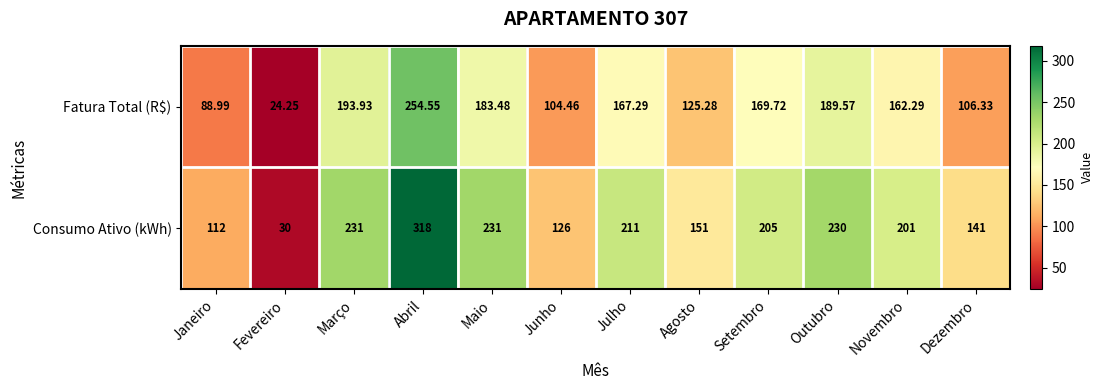

Rank the series by their average value, from lowest to highest.

Fatura Total (R$), Consumo Ativo (kWh)